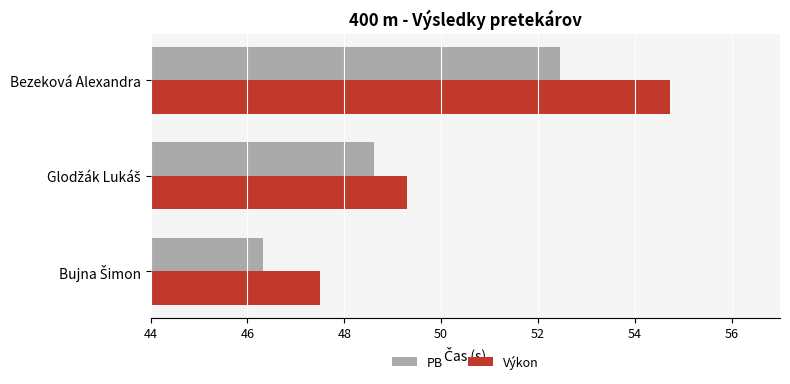

Which series has the largest total across all categories?

Výkon